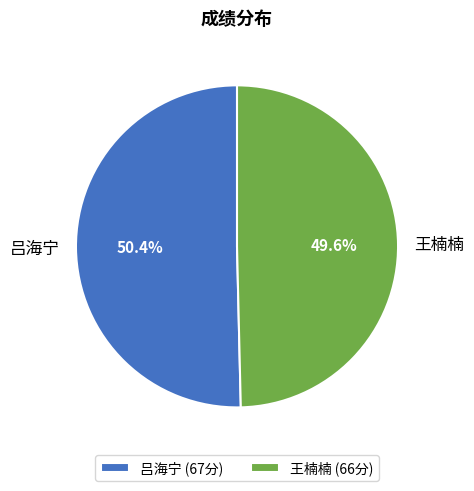

Is it true that 吕海宁 is 63% of the pie?

False